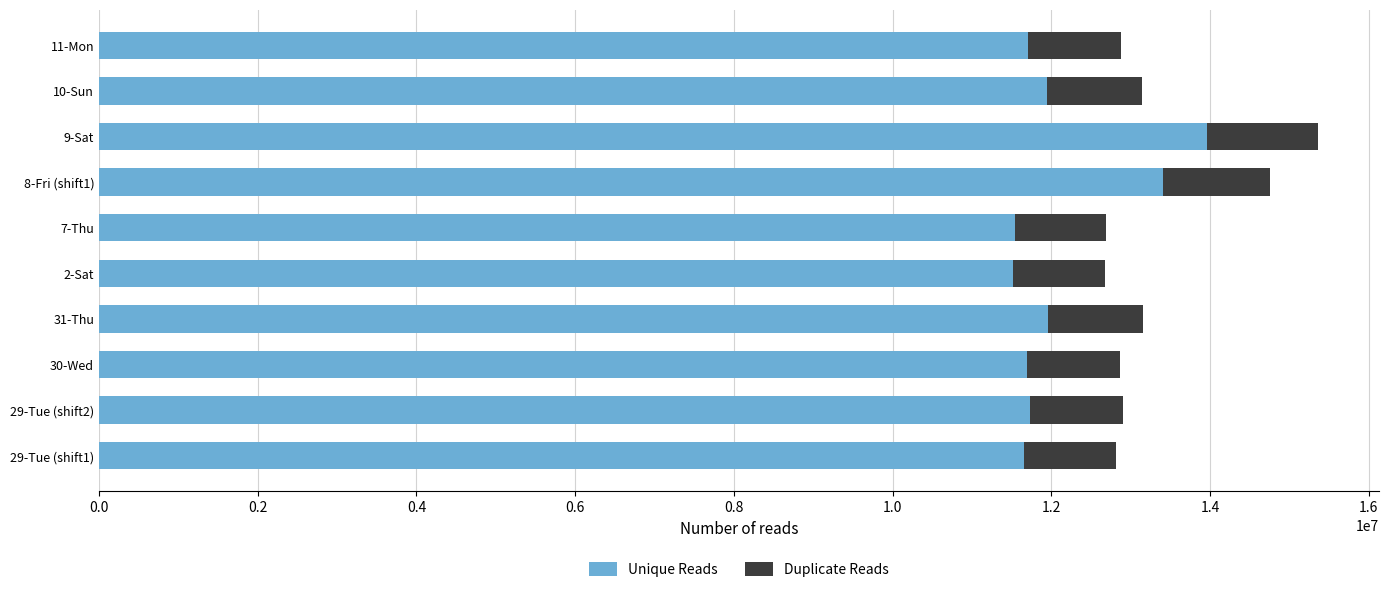

What is the total value across all series at 2-Sat?

12672000